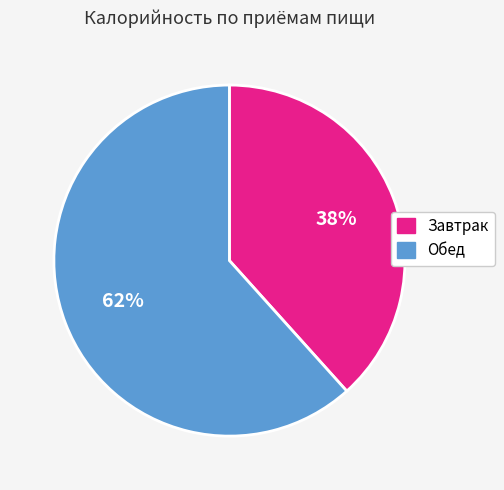

How many slices are in this pie chart?

2